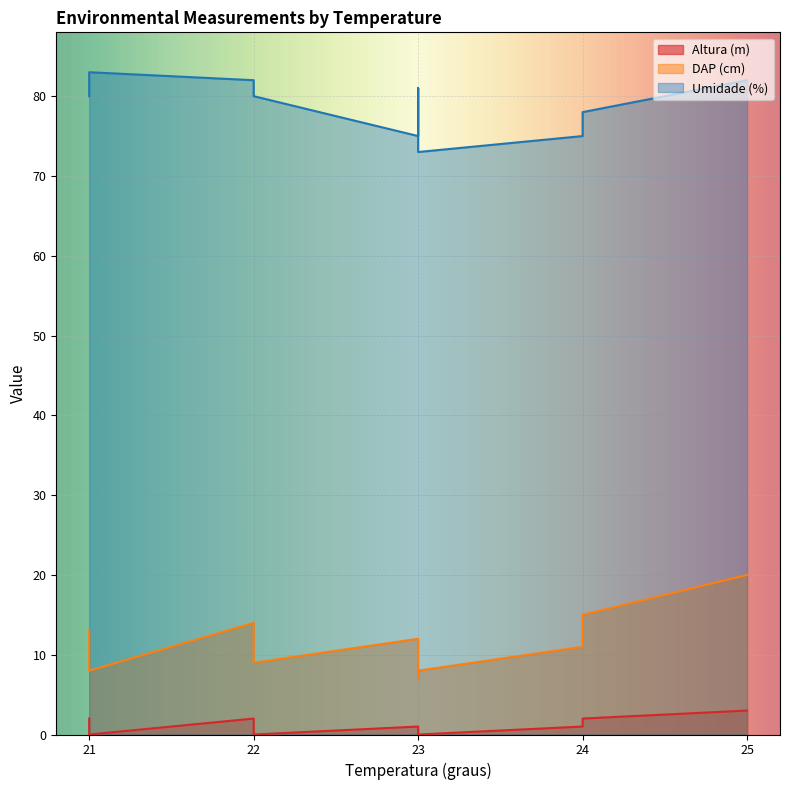

At how many categories does at least one series exceed 43?

10